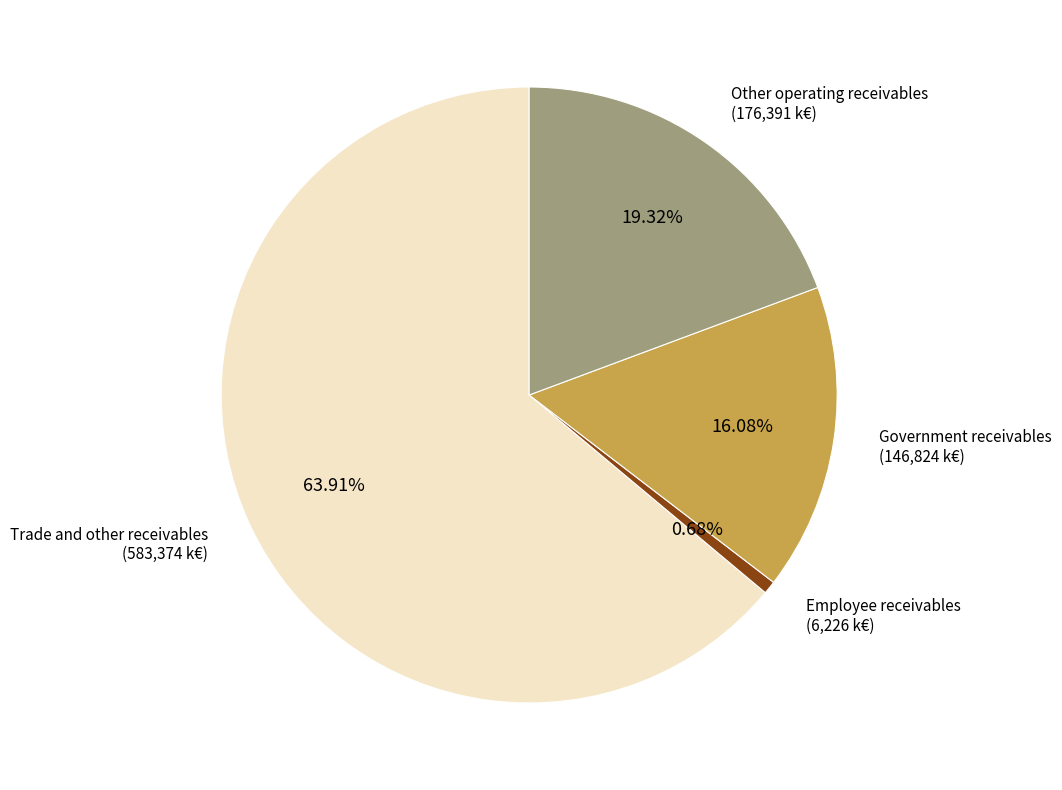

How many slices are in this pie chart?

4